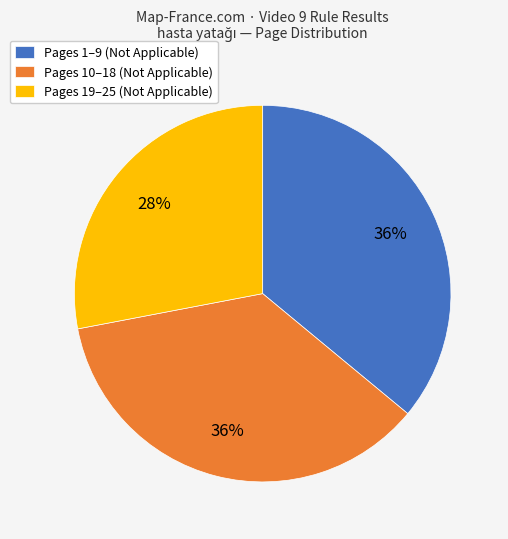

Does any single category account for the majority?

No